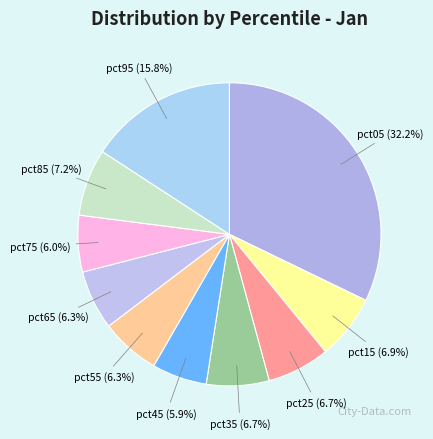

To the nearest percent, what is the difference between the largest and smallest slice percentages?

26%